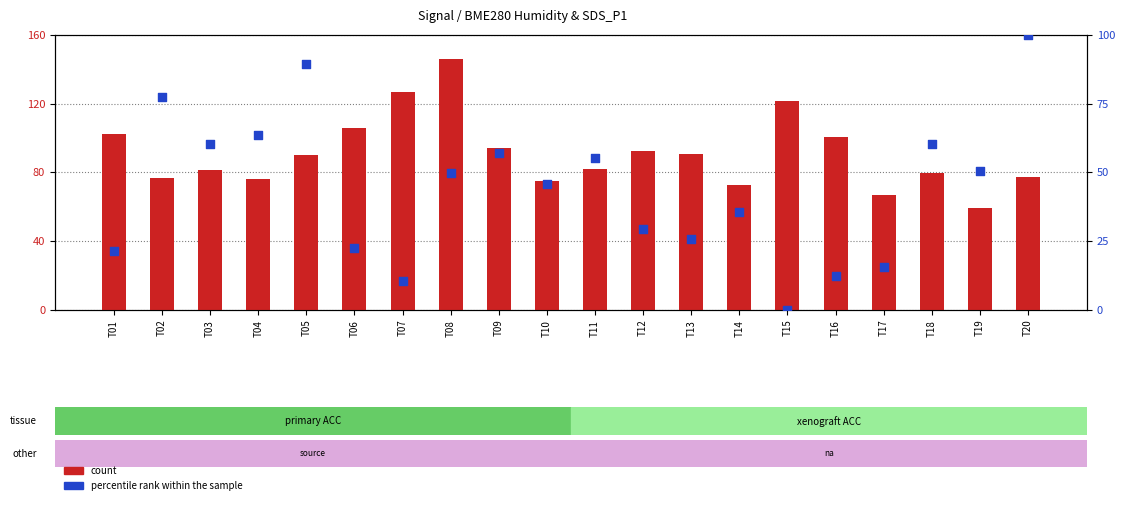

What are all the series names shown in the legend?

count, percentile rank within the sample